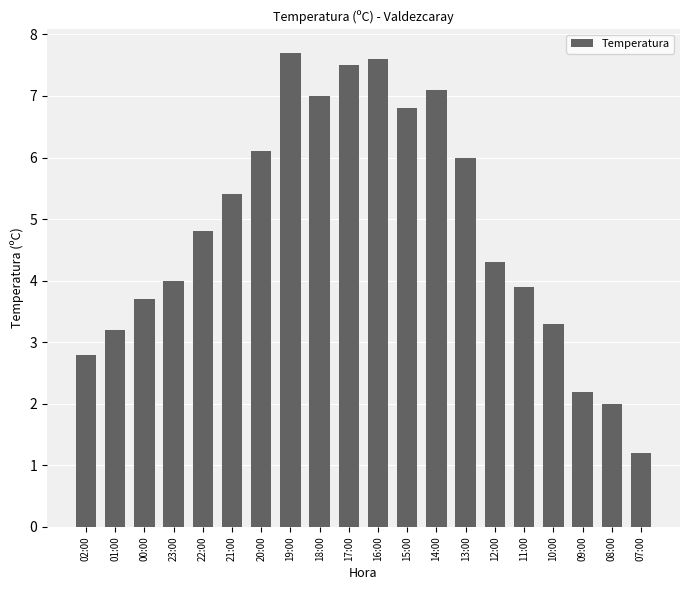

What is the ratio of the value at 07:00 to the value at 14:00?

0.2